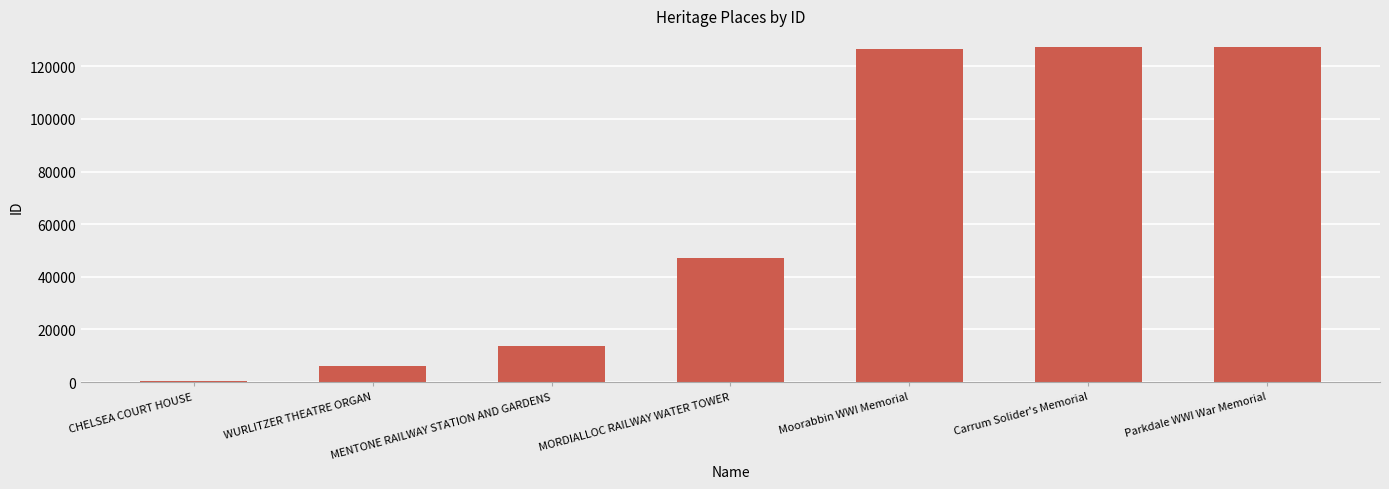

Between WURLITZER THEATRE ORGAN and Parkdale WWI War Memorial, which is larger?

Parkdale WWI War Memorial